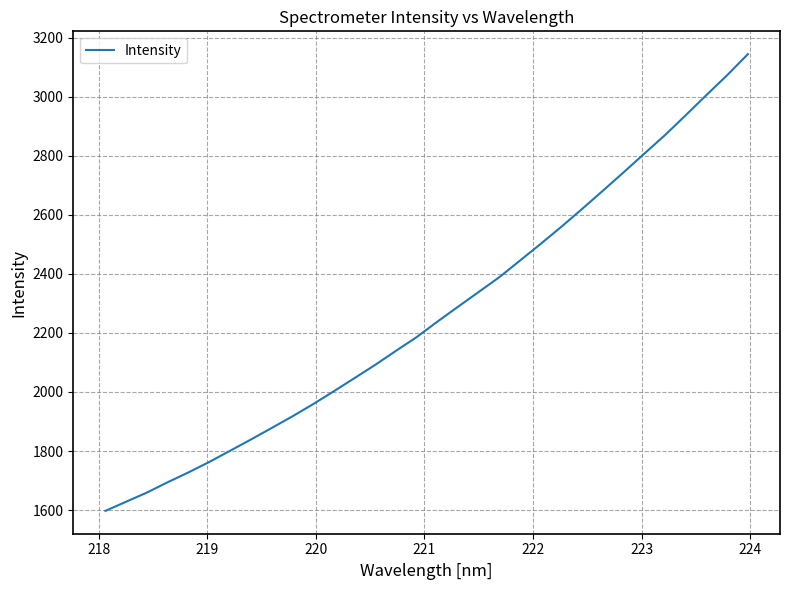

What is the maximum value shown in the chart?

3144.2